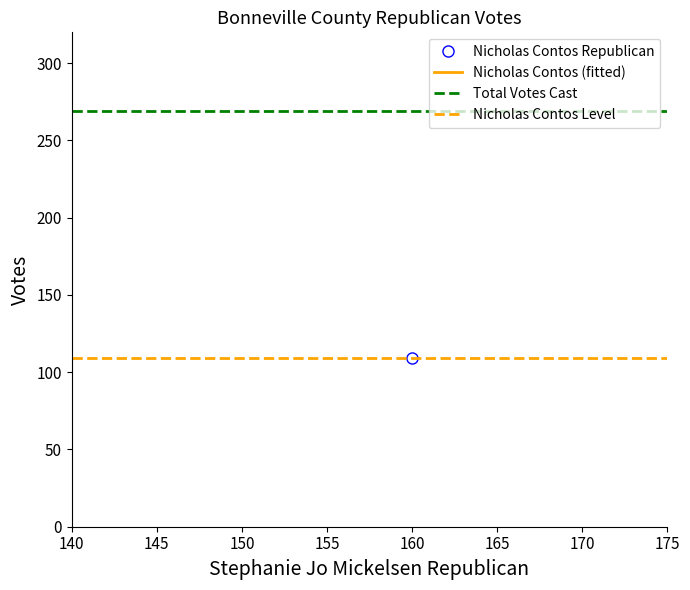

Which series has the largest total across all categories?

Total Votes Cast